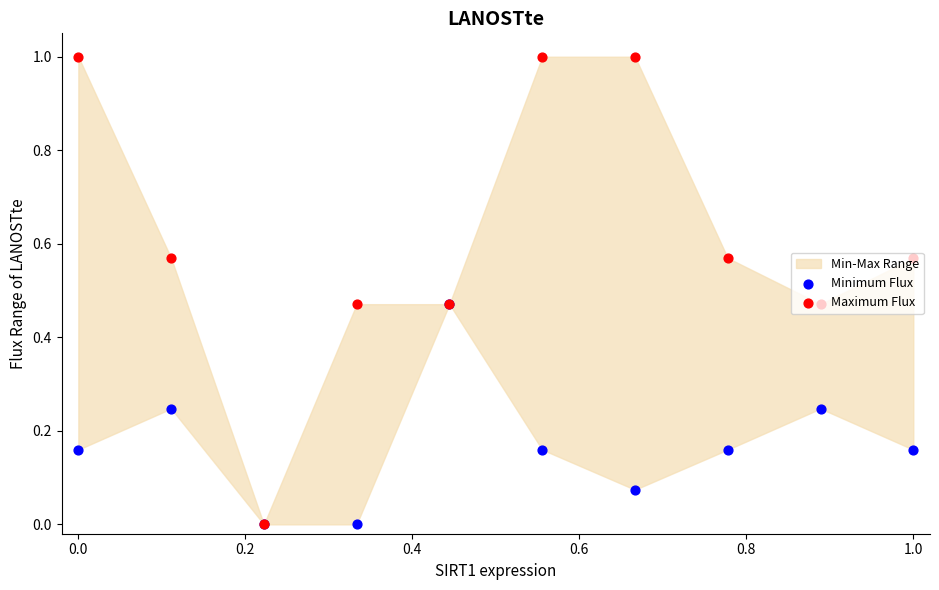

Which series reaches the maximum Y coordinate?

Maximum Flux